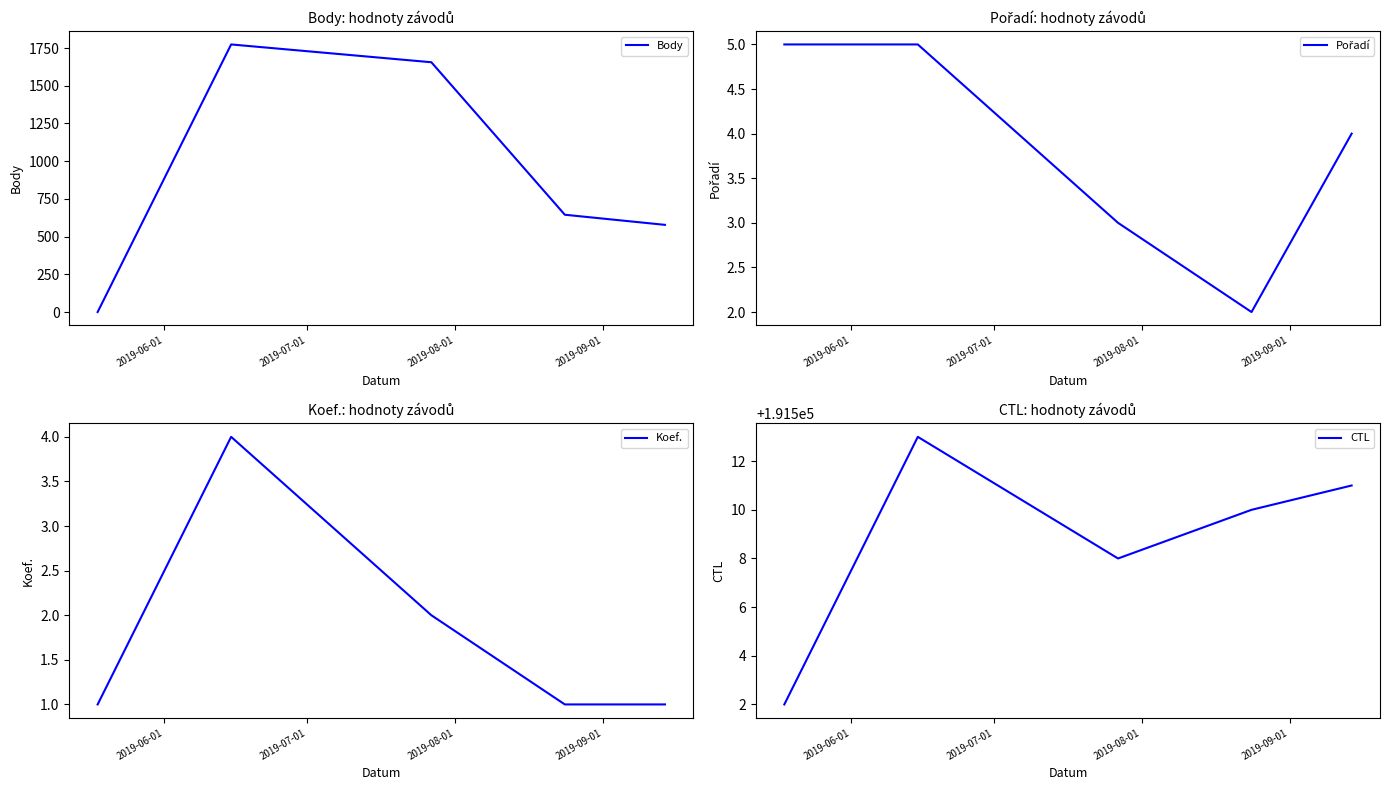

At how many categories does at least one series exceed 154300?

5